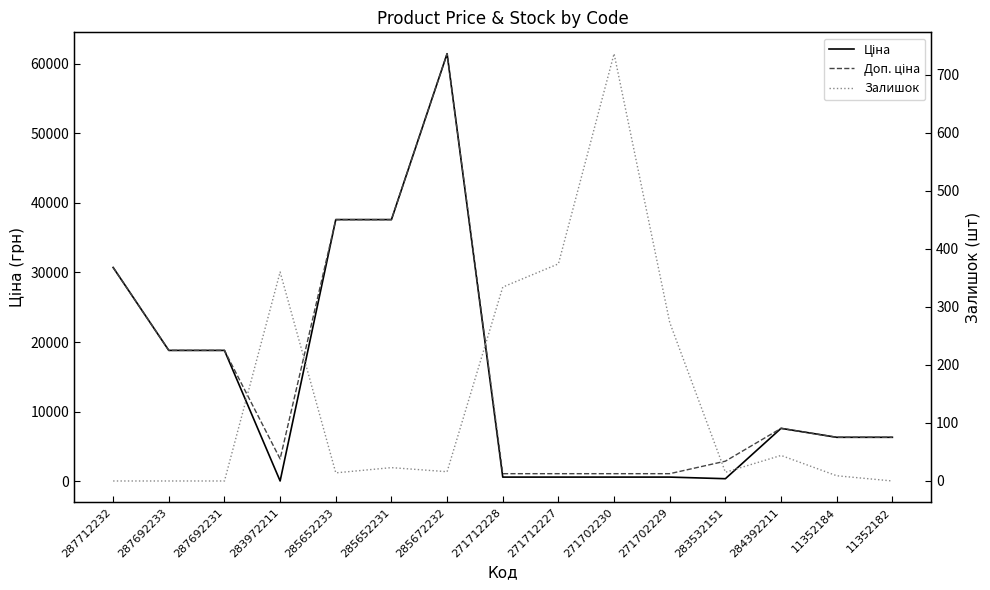

Which series has the largest range (max minus min)?

Ціна